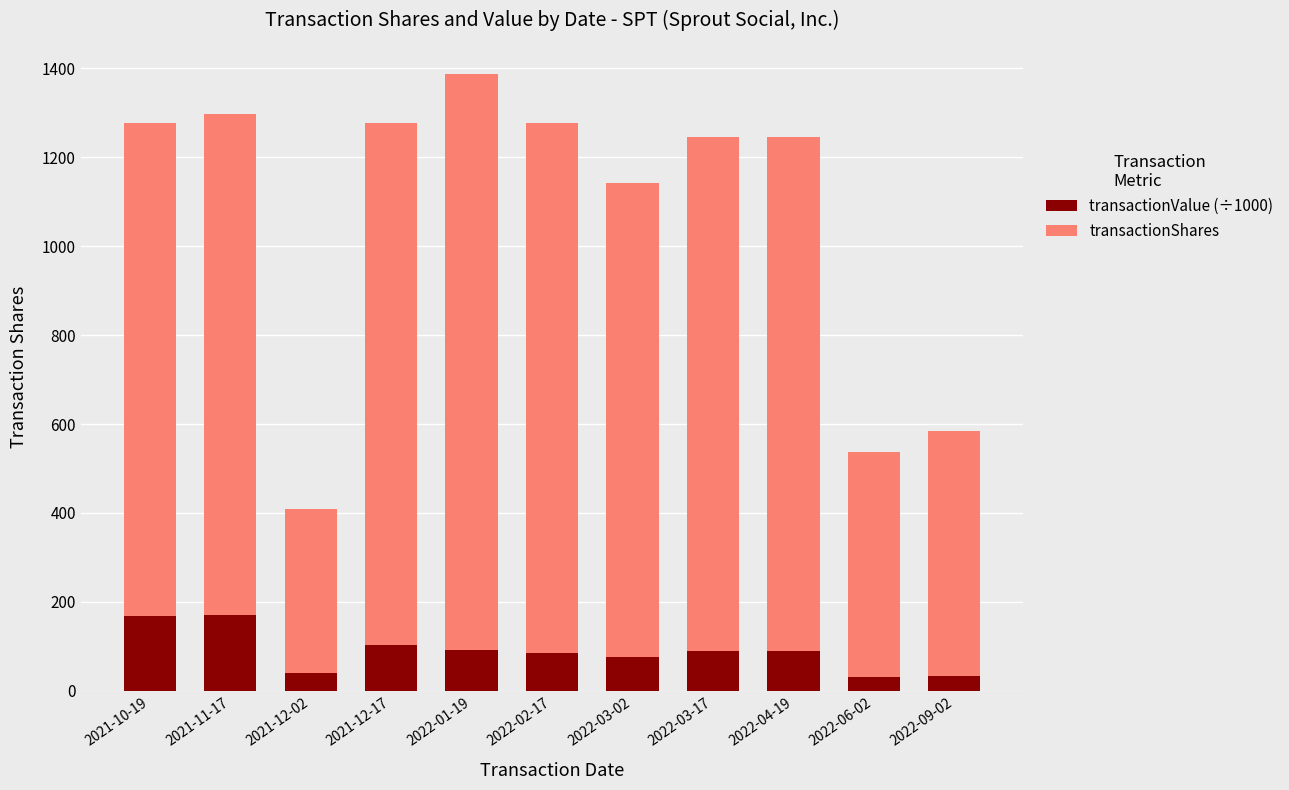

What is the approximate value of transactionValue (÷1000) at 2021-12-02?

40.7